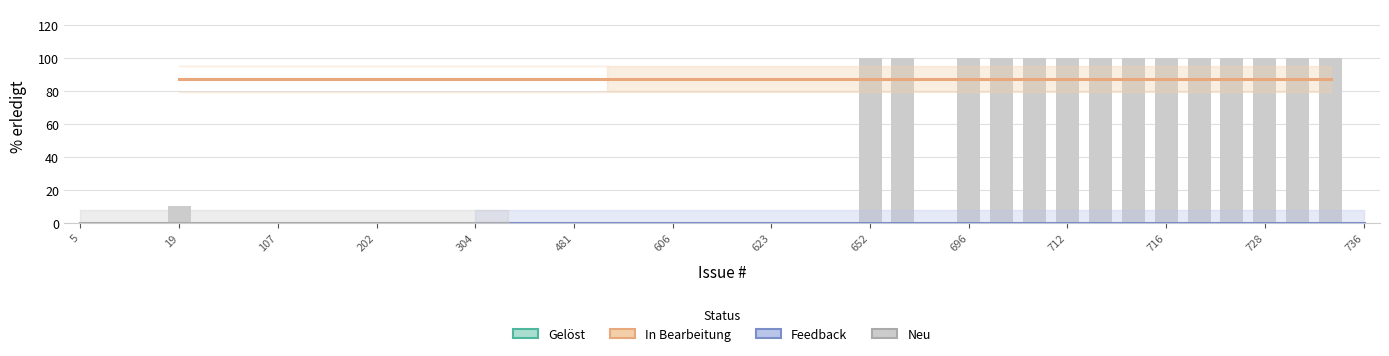

Is it true that Gelöst equals 148 at 304?

False